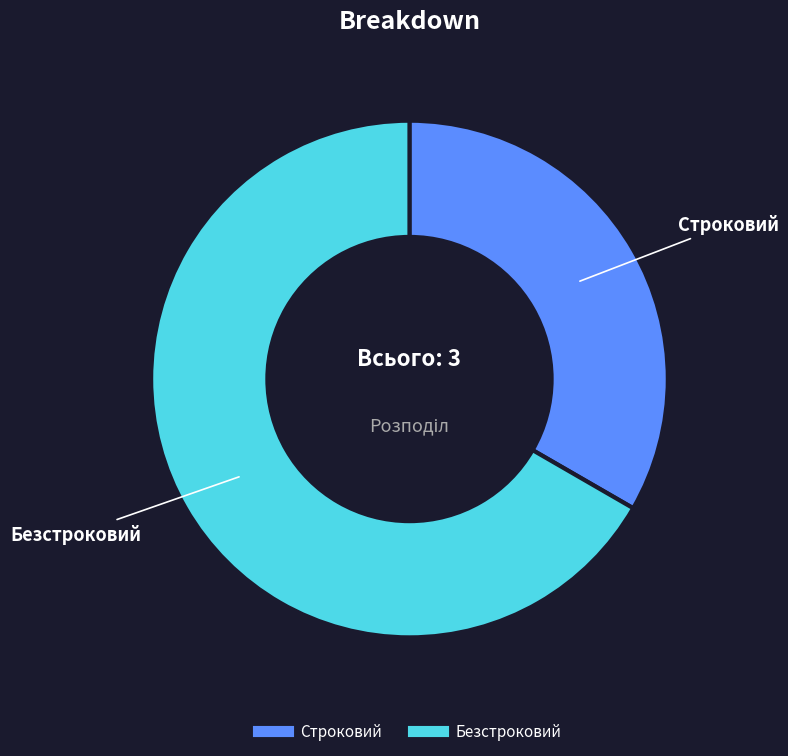

Rank the categories by value from lowest to highest.

Строковий, Безстроковий